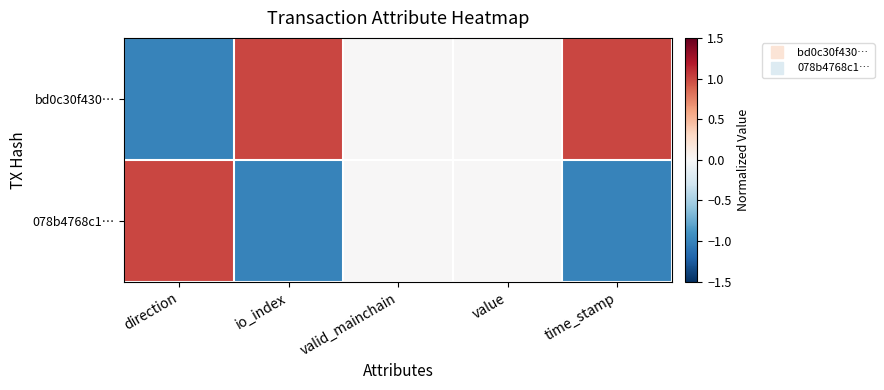

Reading left to right, list all the values displayed in this chart.

bd0c30f430…: direction=-1	io_index=1	valid_mainchain=0	value=0	time_stamp=1
078b4768c1…: direction=1	io_index=-1	valid_mainchain=0	value=0	time_stamp=-1